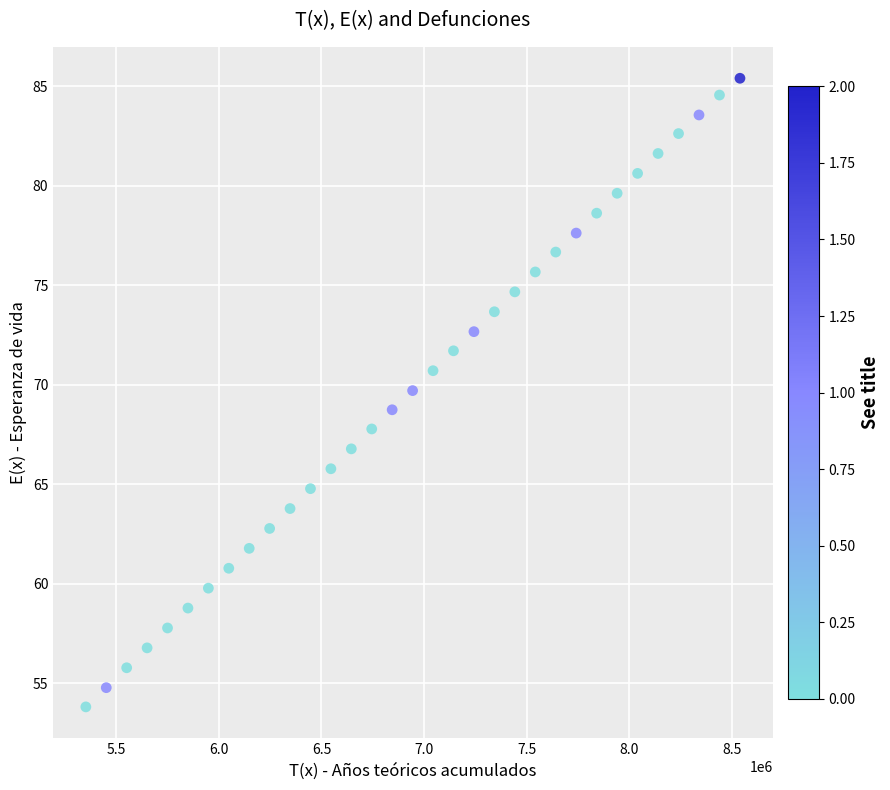

What is the range of Y values (max minus min)?

31.6